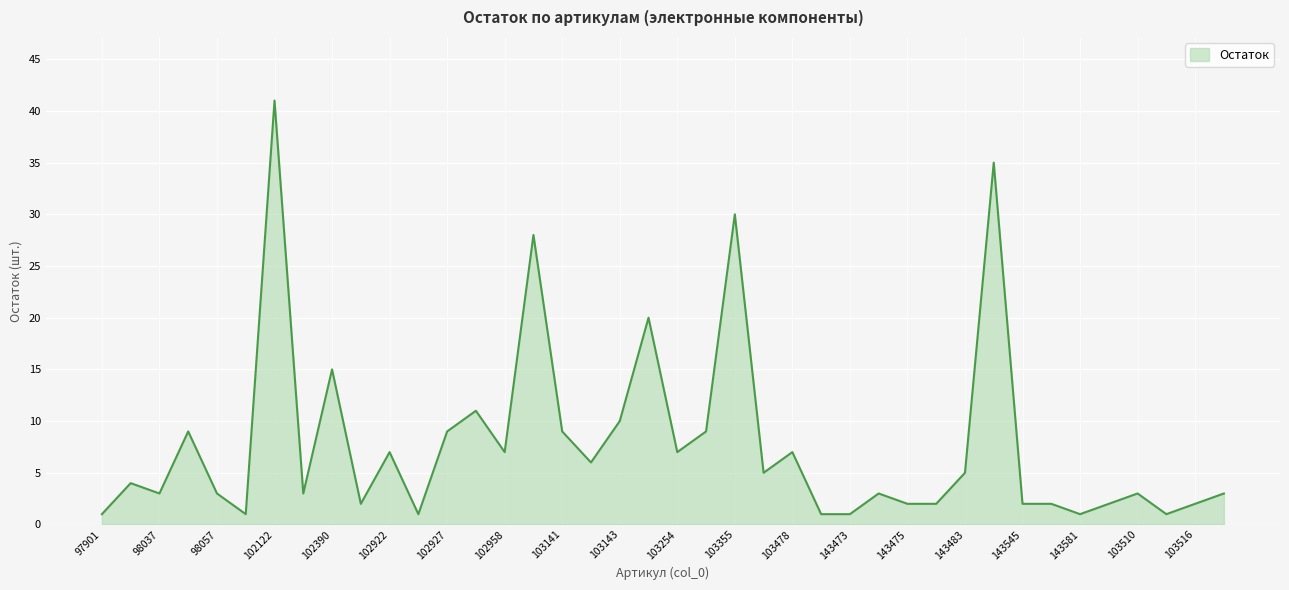

What is the greatest value displayed?

41